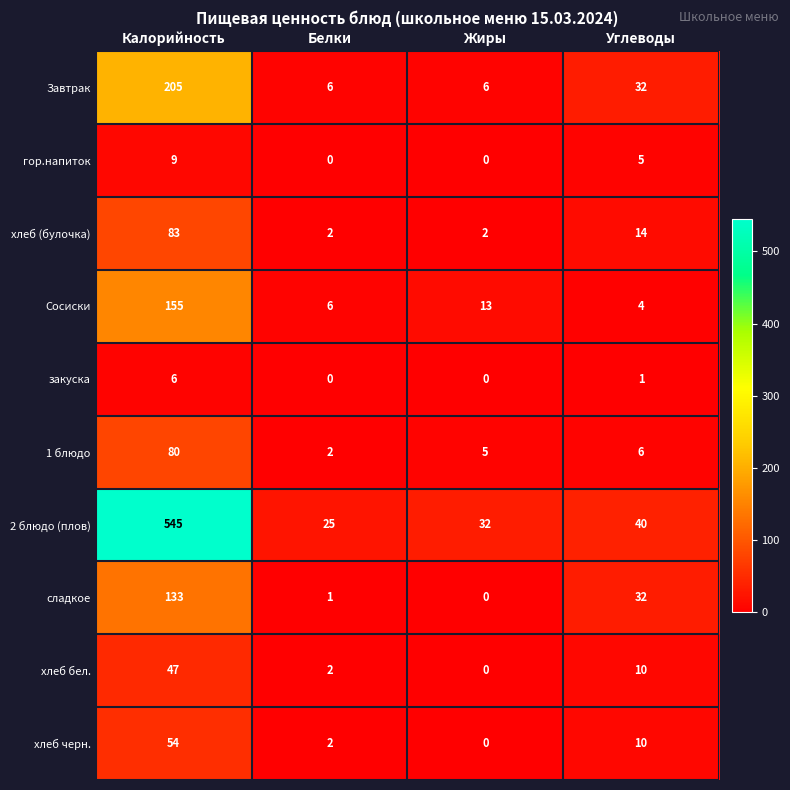

What is the difference between the highest and lowest values at Жиры?

32